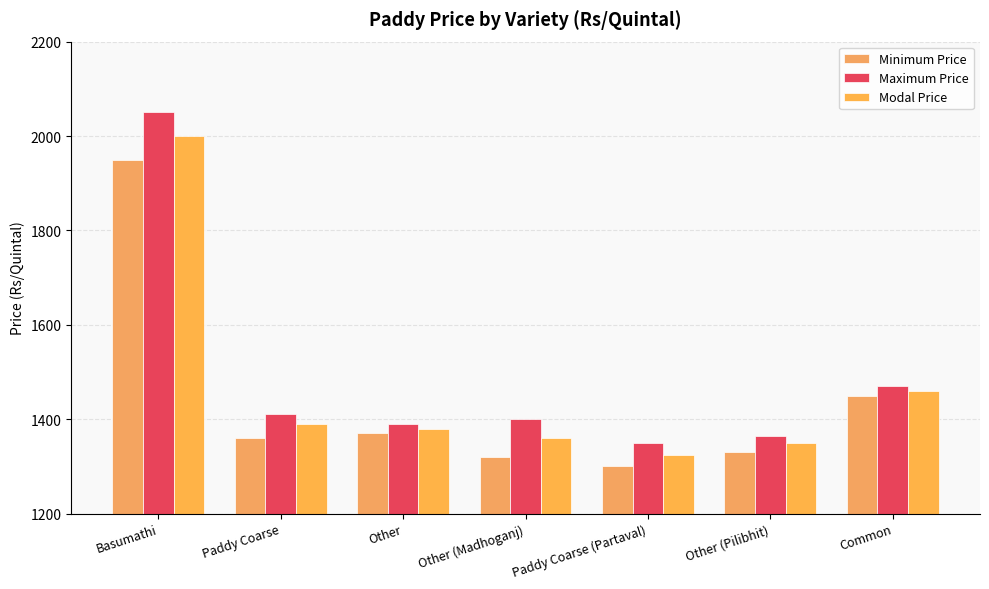

What is the difference between the second highest and minimum values in the Minimum Price series?

150